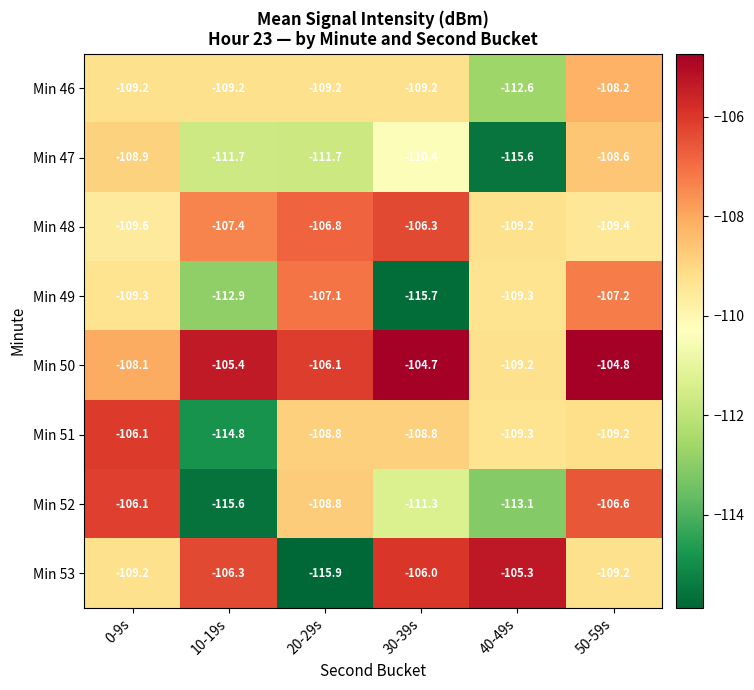

What is the total value across all series at 20-29s?

-874.4